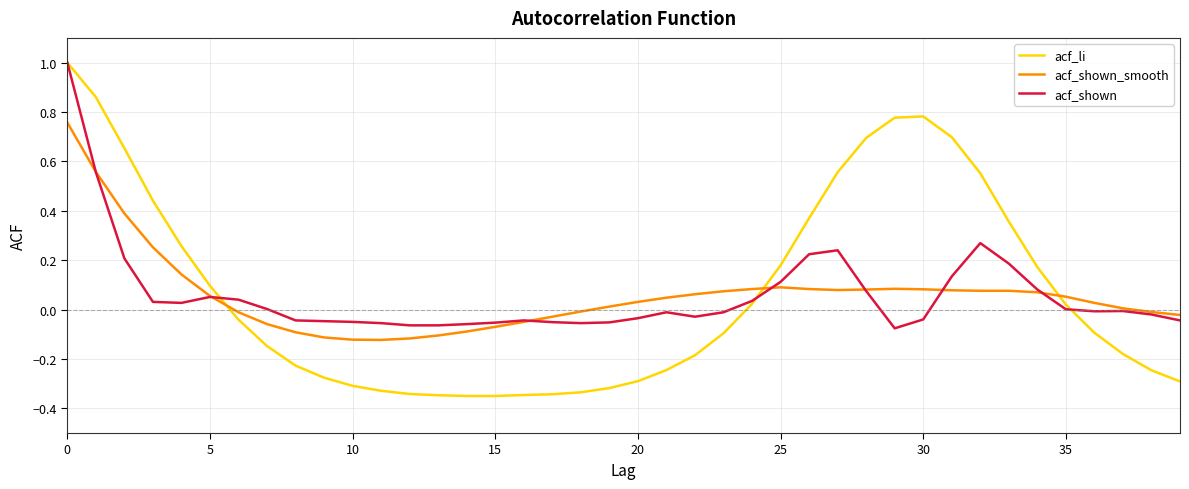

Which series has the largest range (max minus min)?

acf_li